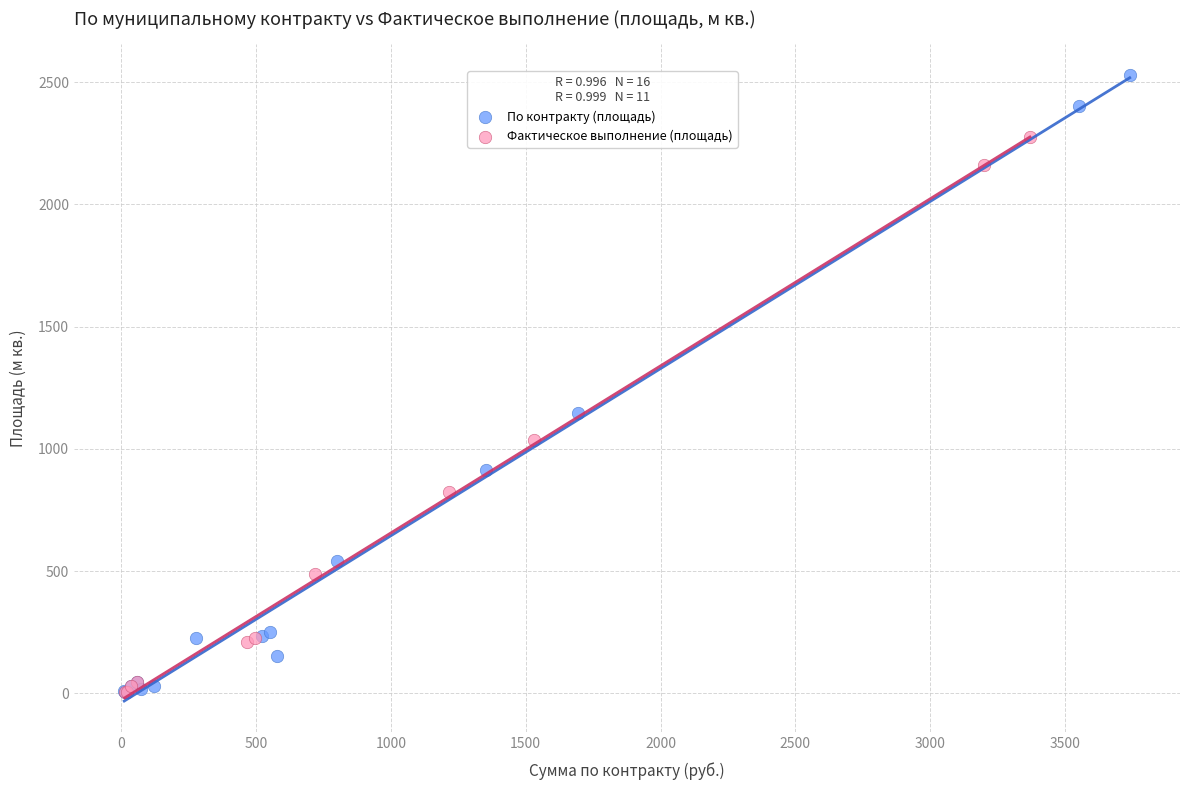

Which series has the largest Y range (max minus min)?

По контракту (площадь)